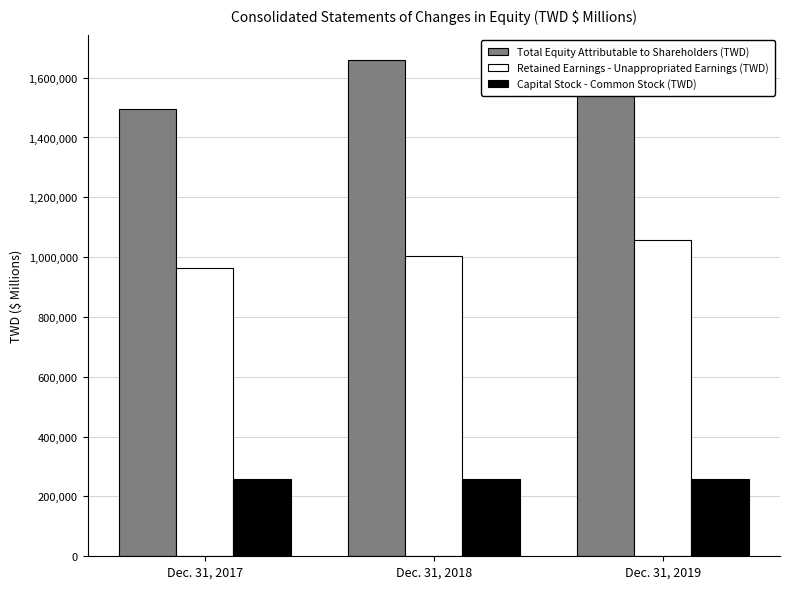

Which category has the highest value across all series?

Dec. 31, 2018